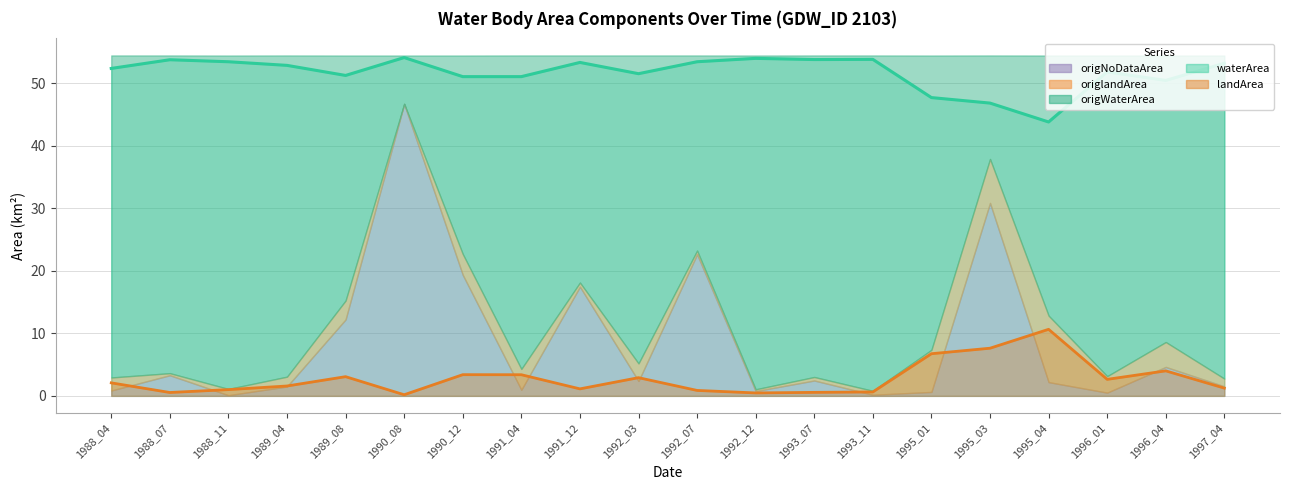

True or false: origWaterArea and landArea intersect in this chart.

False